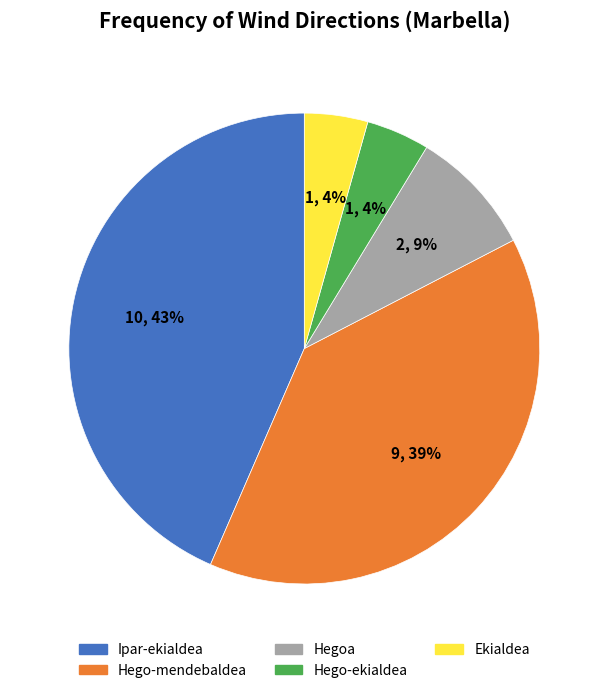

True or false: Hego-ekialdea accounts for 14% of the total.

False